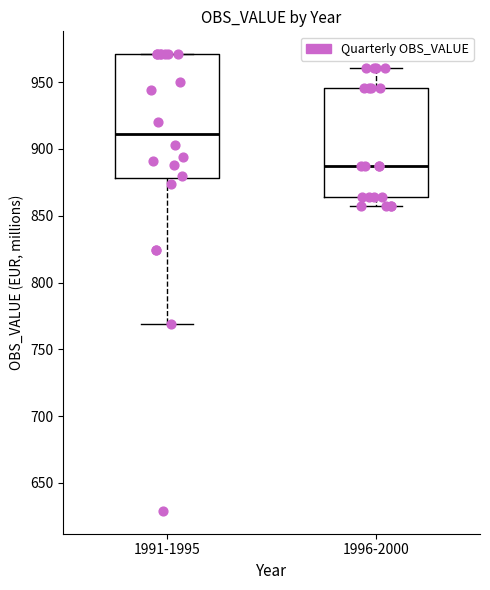

Which box is the tallest, from its lower edge to its upper edge?

1991-1995